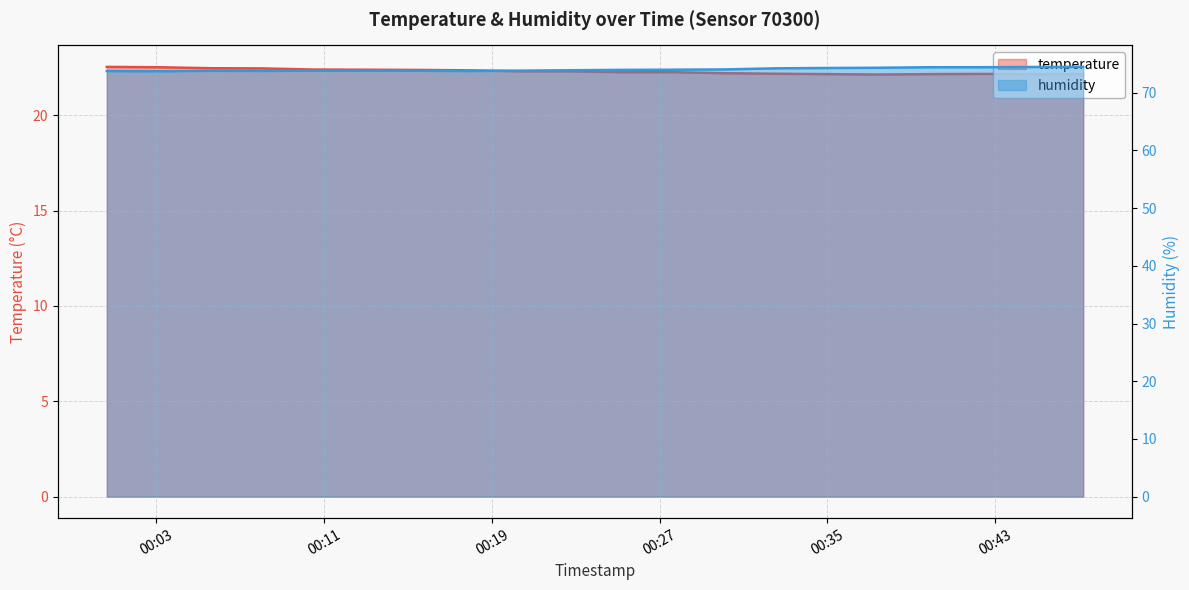

What is the value of the humidity point at the 20th from the left?

74.5